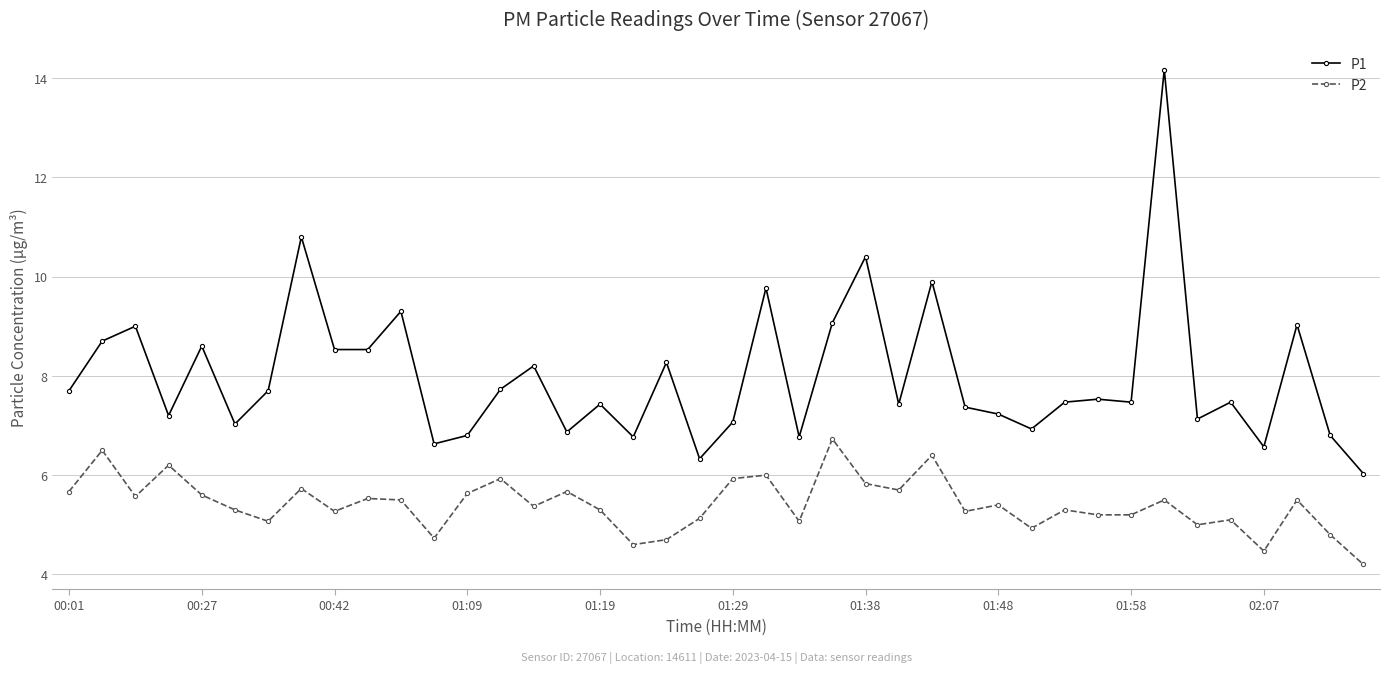

What is the value of the P2 point at the 14th from the left?

5.9